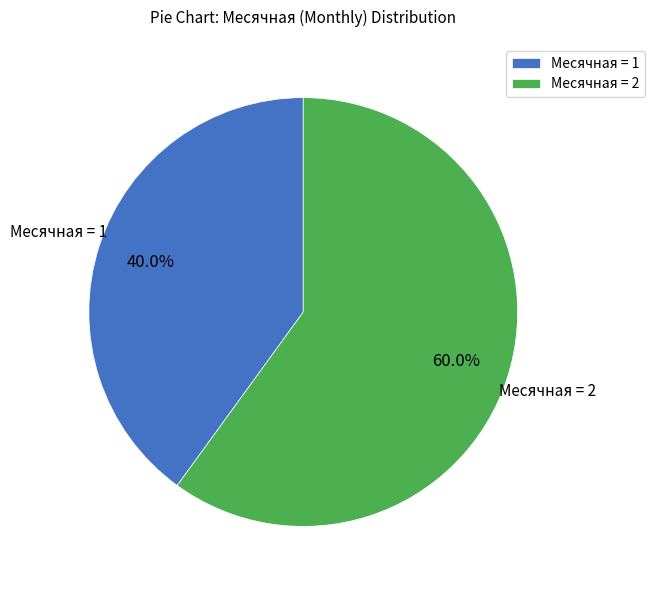

Which category has the biggest portion of the pie?

Месячная = 2